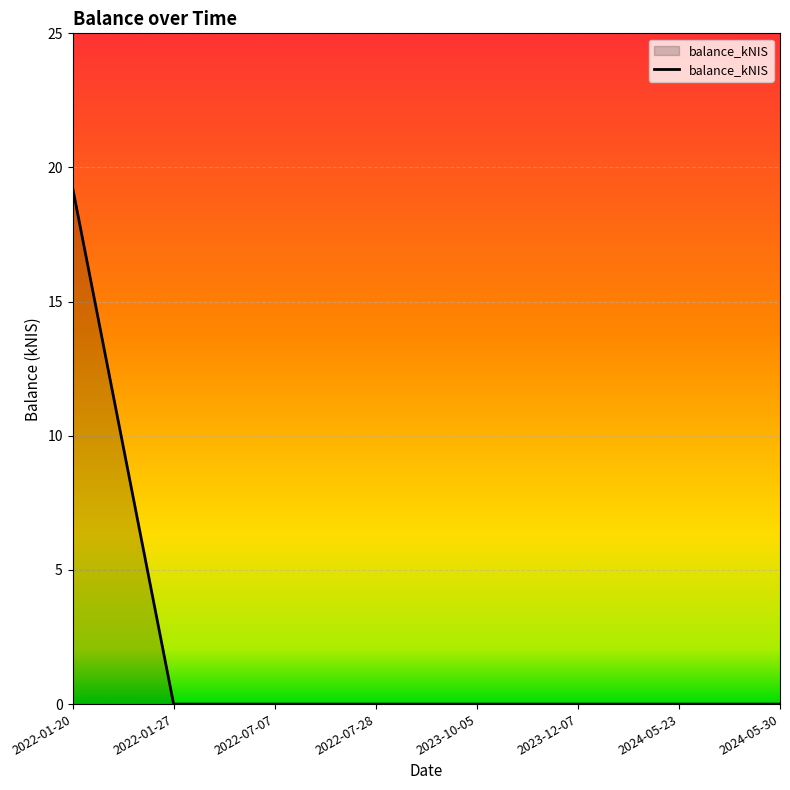

Count the number of data series in this chart.

1